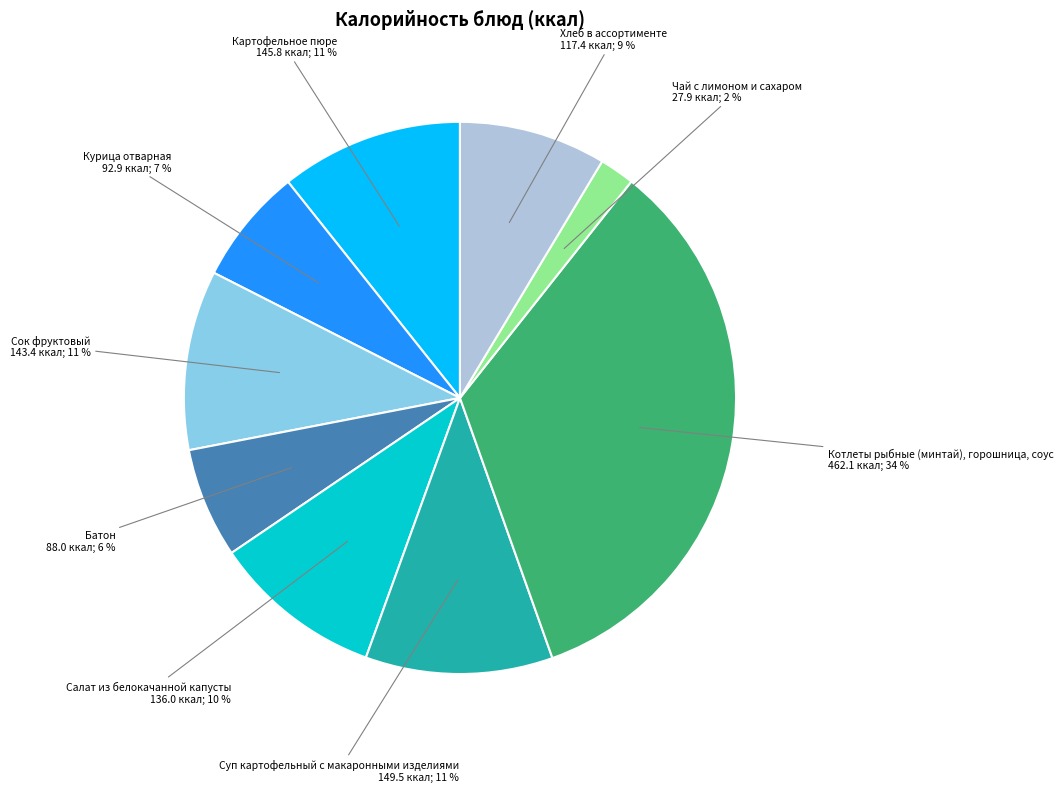

Do Салат из белокачанной капусты and Суп картофельный с макаронными изделиями together represent more than half of the pie?

No